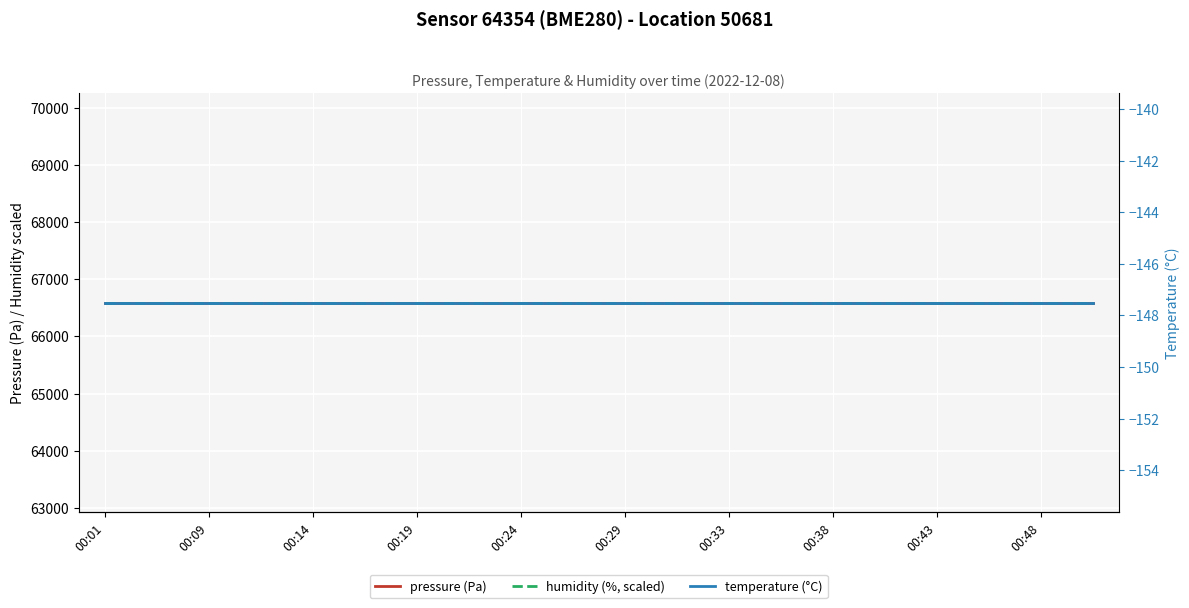

The value of pressure (Pa) at 00:43 is 89834.3. True or false?

False